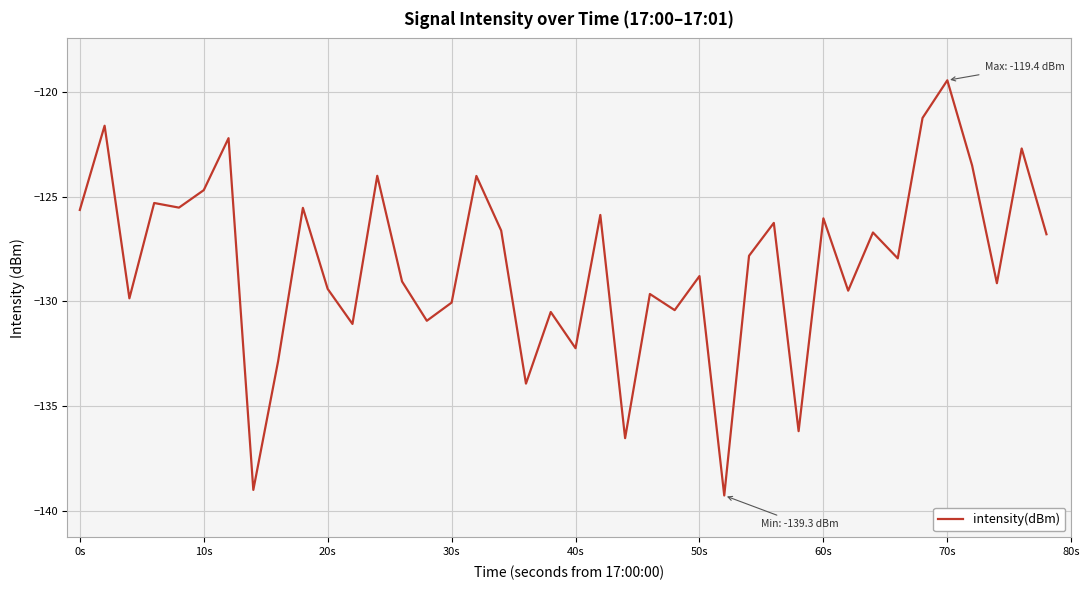

What is the smallest value displayed?

-139.3